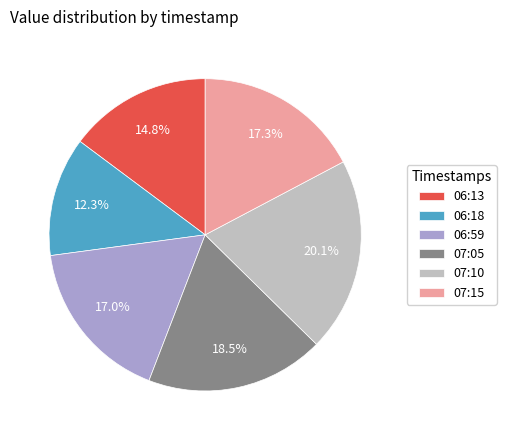

Count the number of slices in the pie.

6